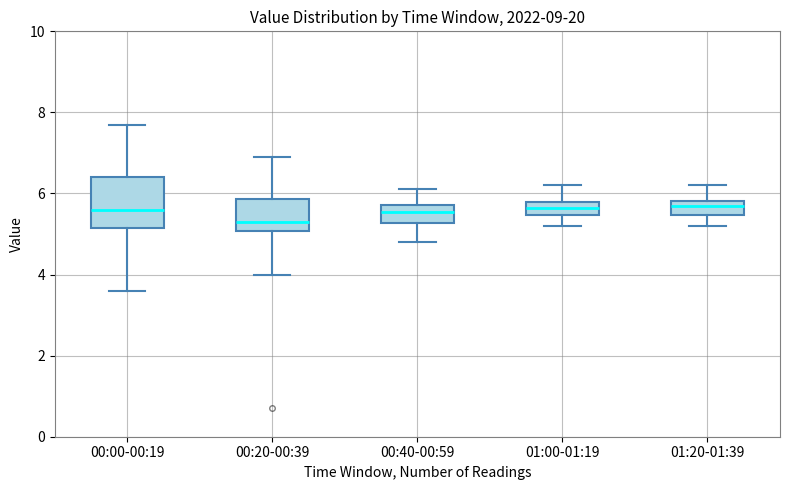

Which box is the tallest, from its lower edge to its upper edge?

00:00-00:19